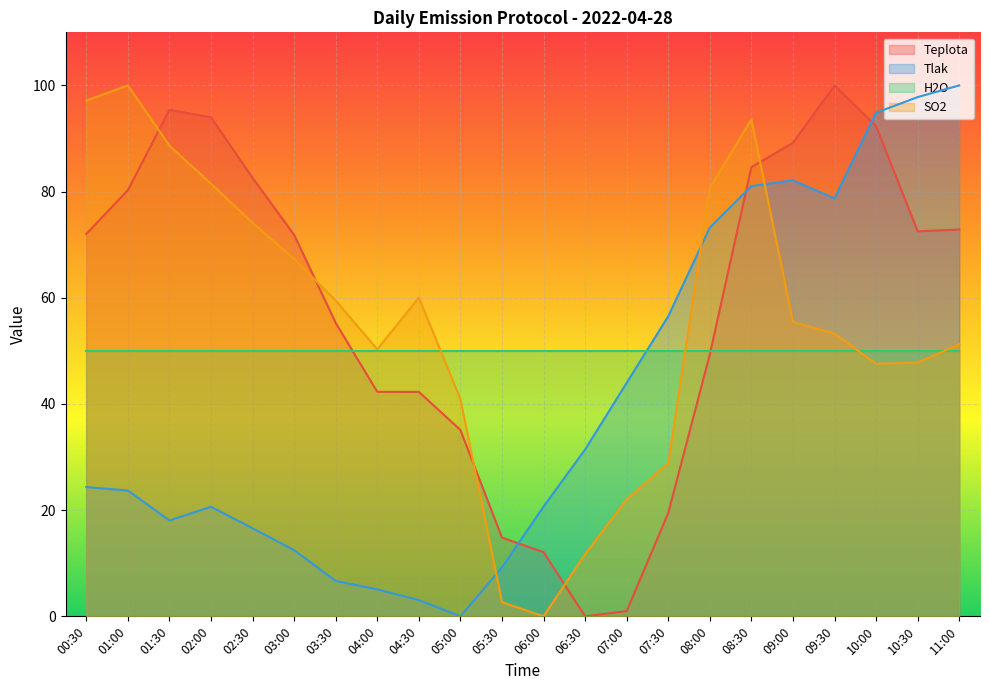

Which category has the lowest value across all series?

06:30